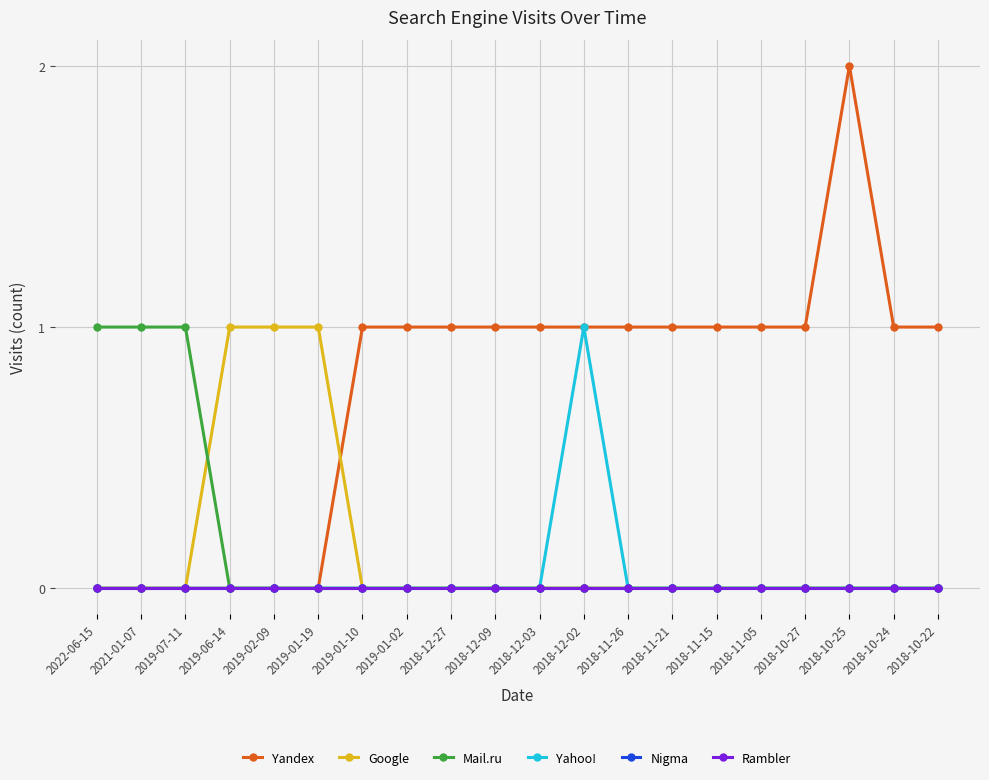

At which label is Yahoo! closest to 0?

2022-06-15